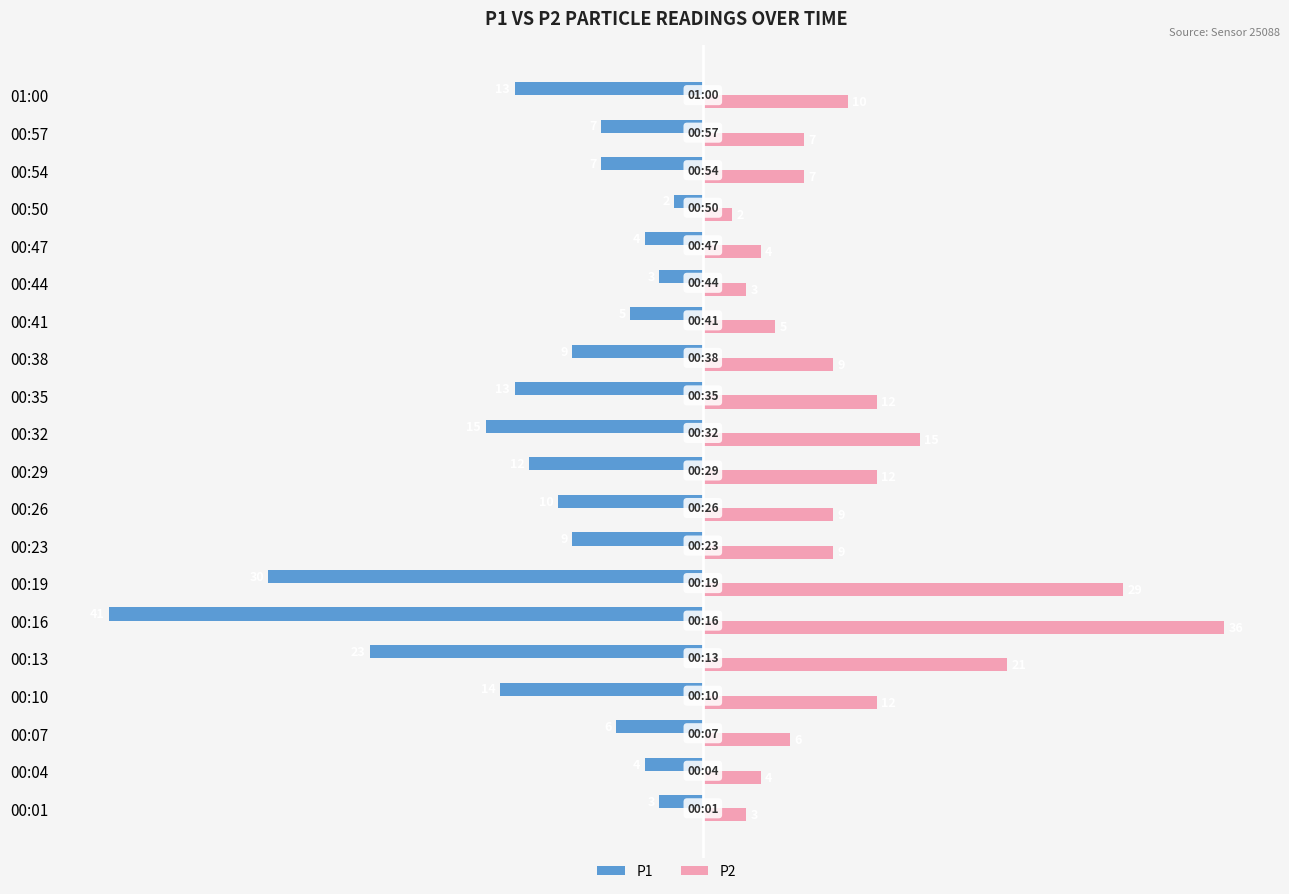

What is the minimum value for P1?

-41